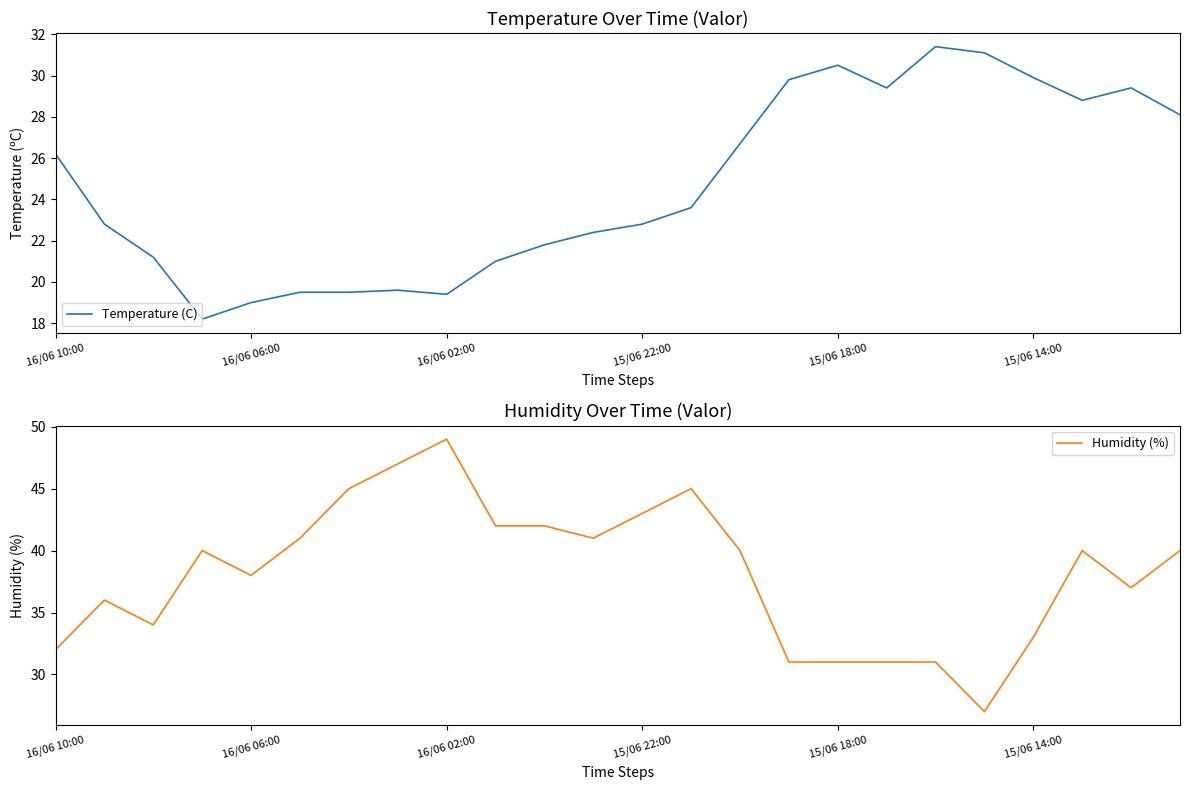

How many values in the Temperature (C) series are below 23?

12